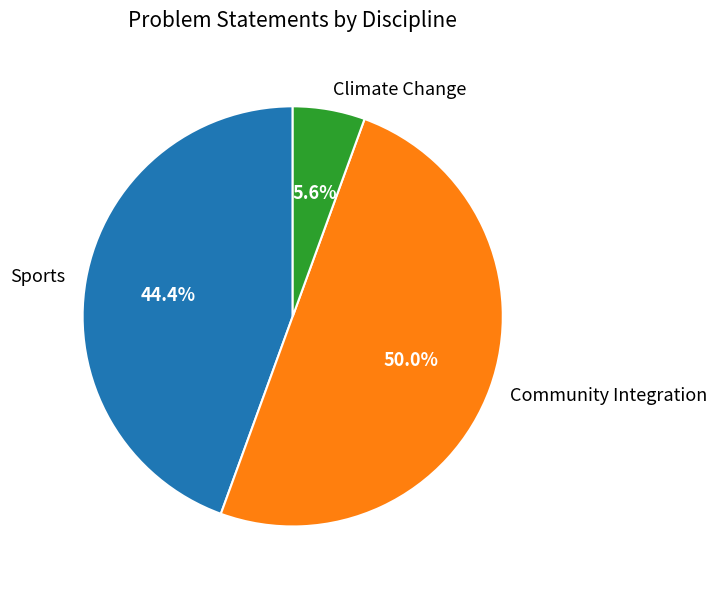

Which slice is the smallest?

Climate Change